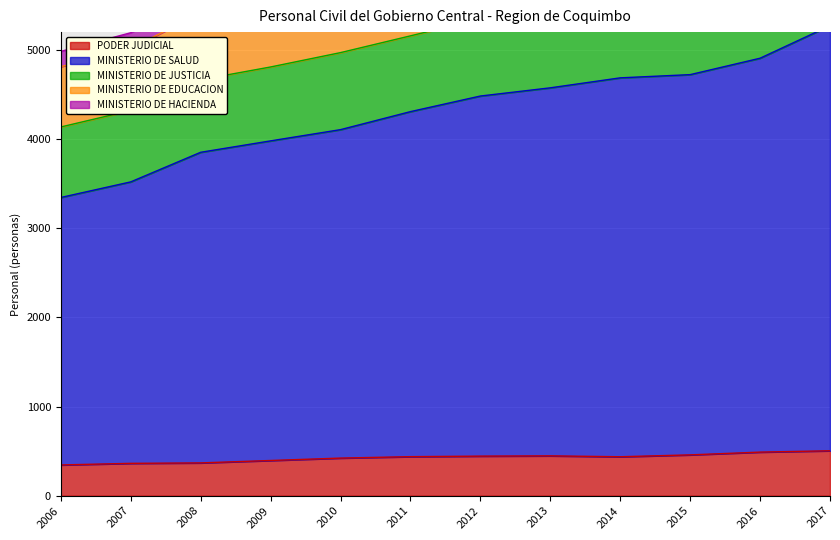

How many data points does each series have?

12